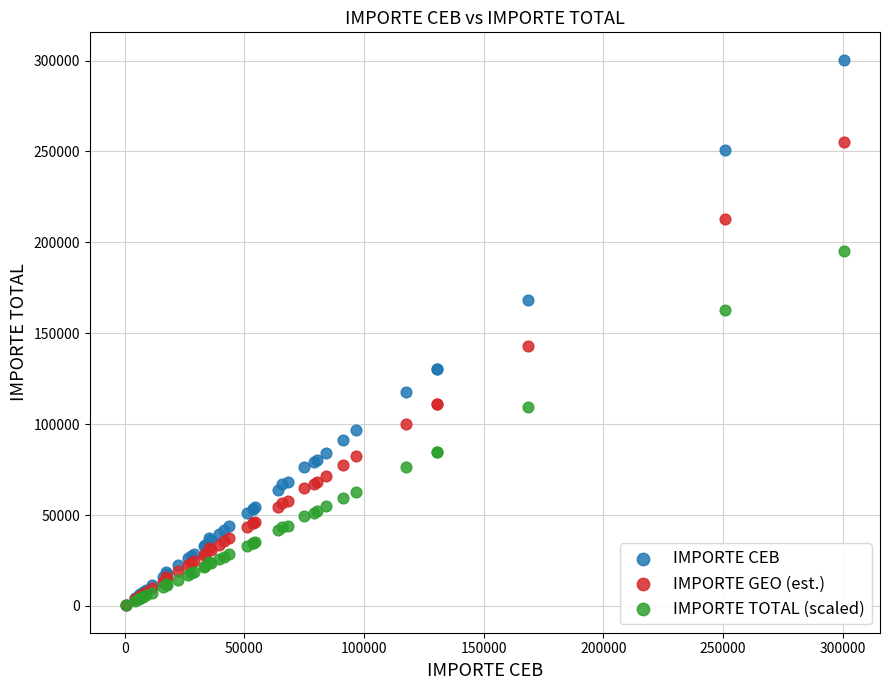

Which series has the widest spread of Y values?

IMPORTE CEB